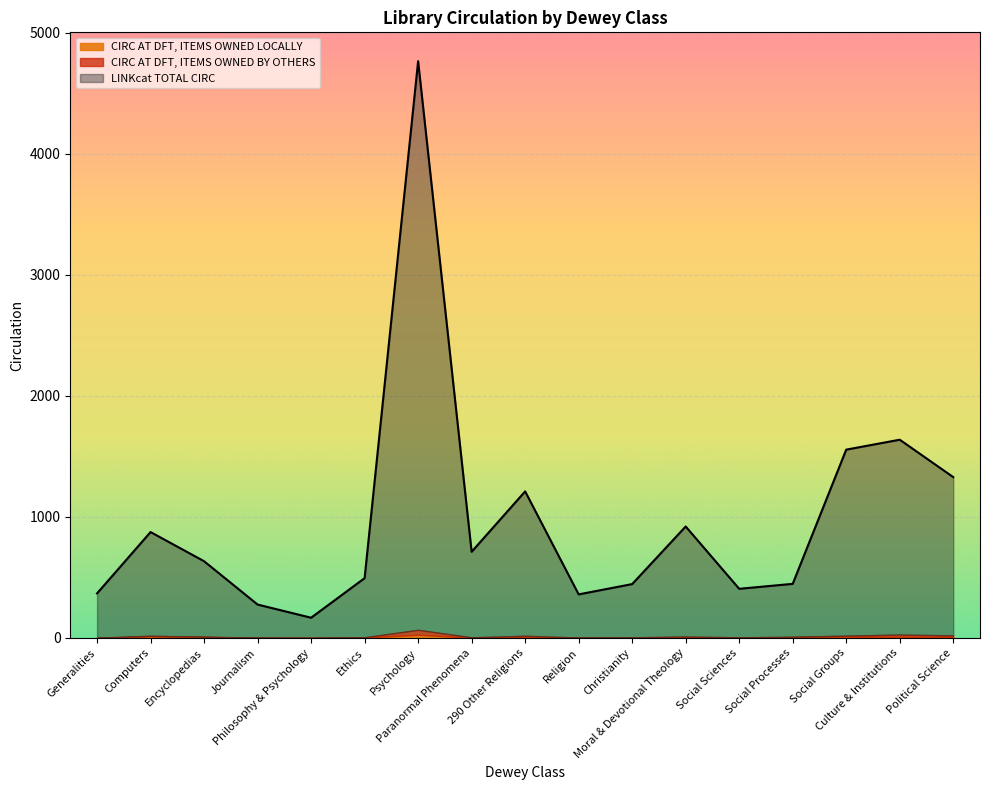

What are all the series names shown in the legend?

CIRC AT DFT, ITEMS OWNED LOCALLY, CIRC AT DFT, ITEMS OWNED BY OTHERS, LINKcat TOTAL CIRC